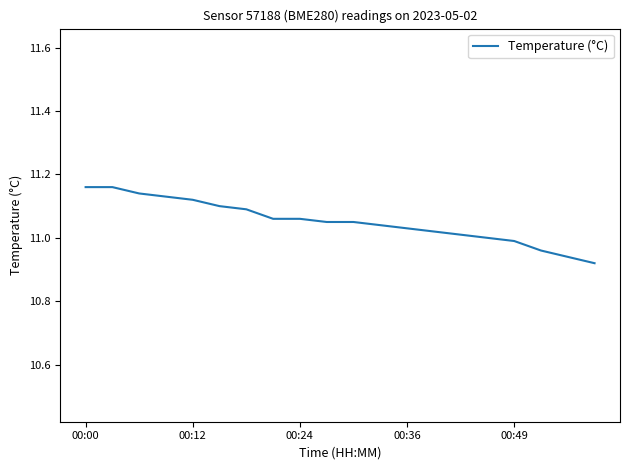

Does the chart display data point markers on the line(s)?

No